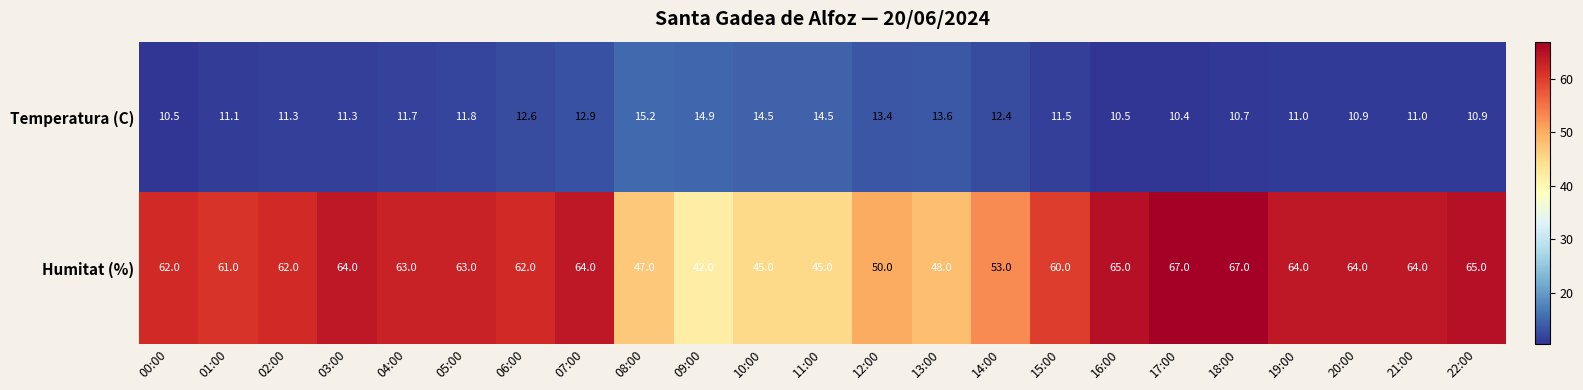

What is the difference between the maximum and minimum values in the Temperatura (C) series?

4.8